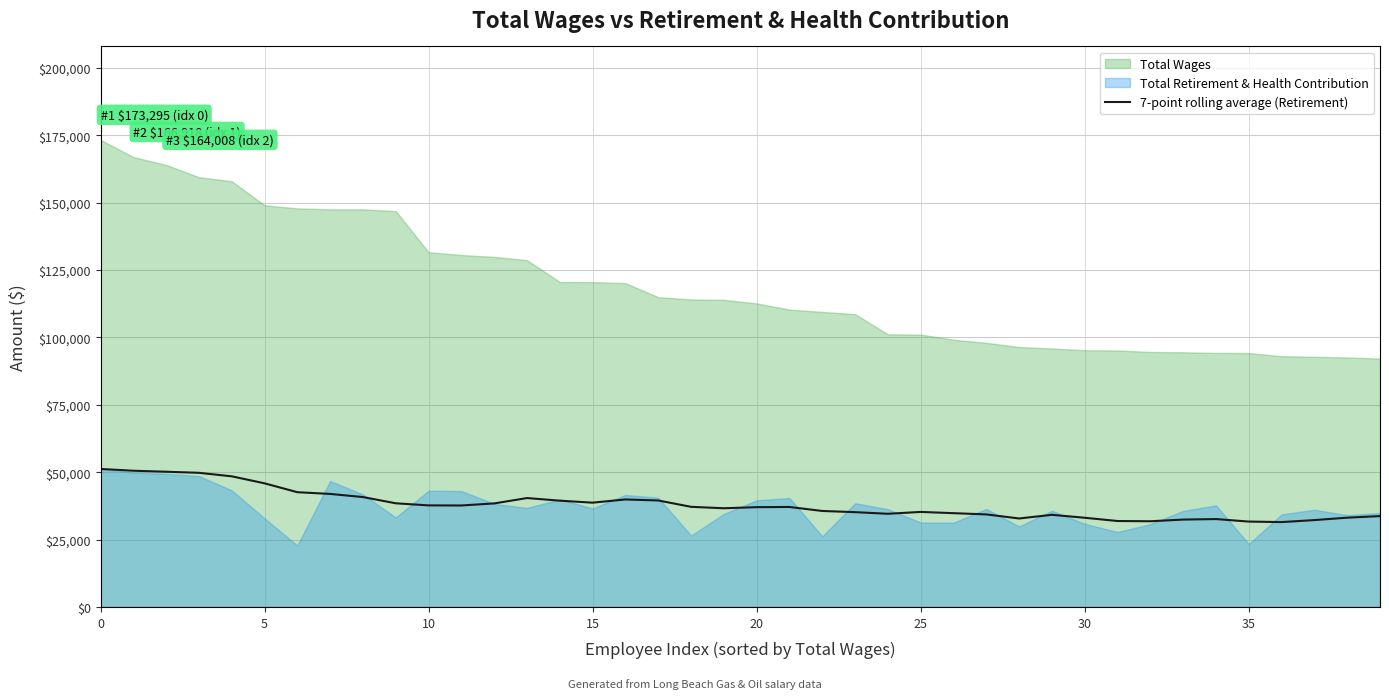

The value of 7-point rolling average (Retirement) at 30 is 33092.0. True or false?

True